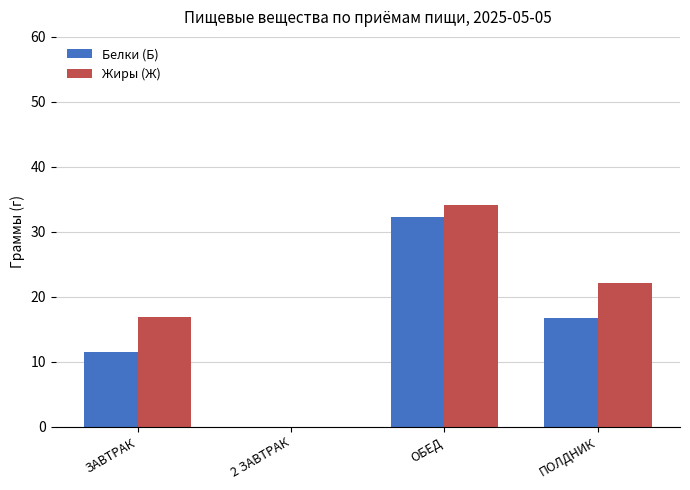

Which series has the widest spread of values?

Жиры (Ж)